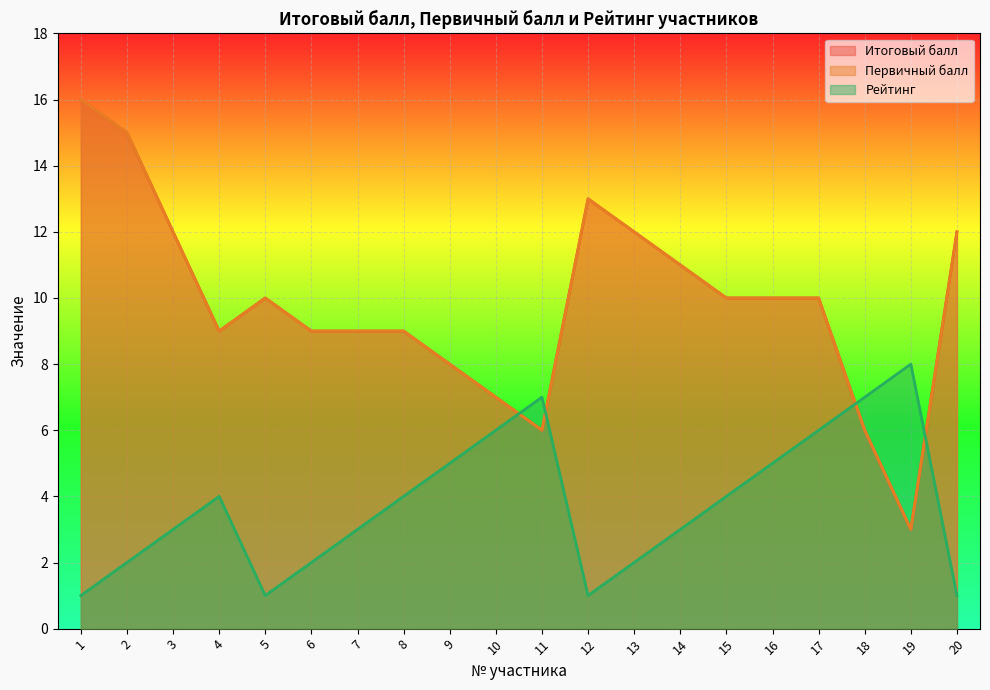

At how many categories does at least one series exceed 5?

20